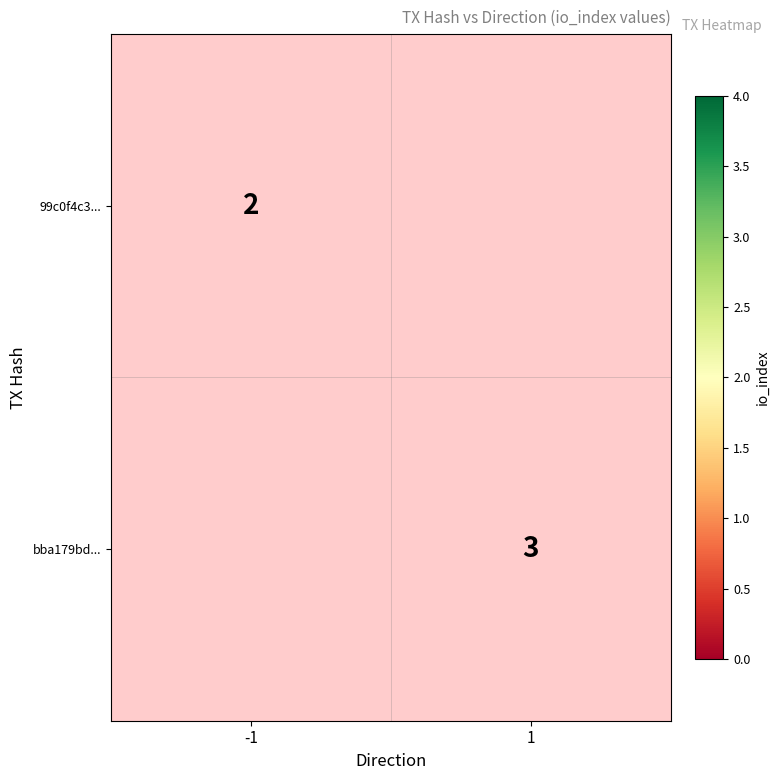

Is the value of 99c0f4c3... at -1 greater than the value of bba179bd... at 1?

No